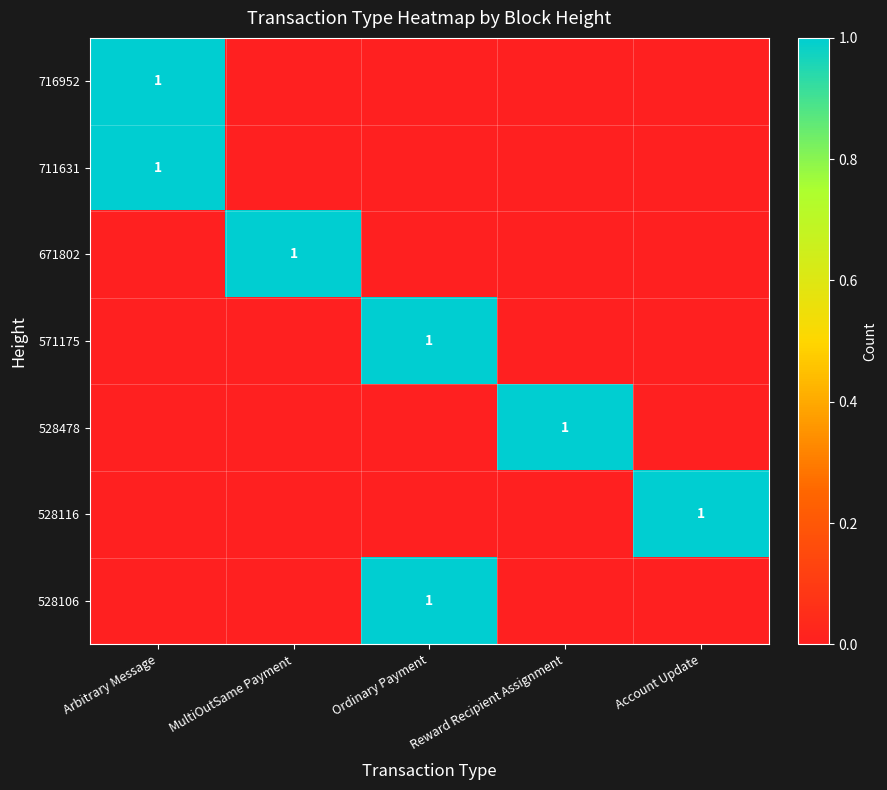

What is the difference between the highest and lowest values at MultiOutSame Payment?

1